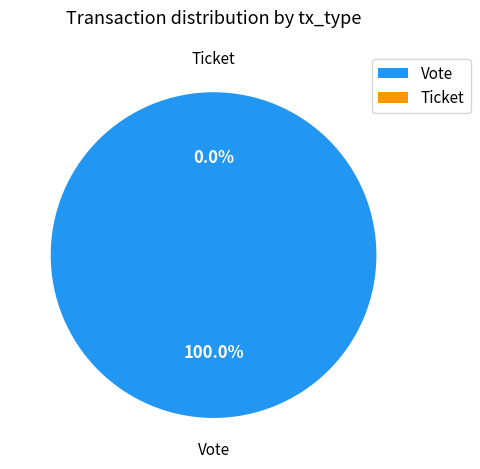

To the nearest percent, what is the difference between the largest and smallest slice percentages?

100%